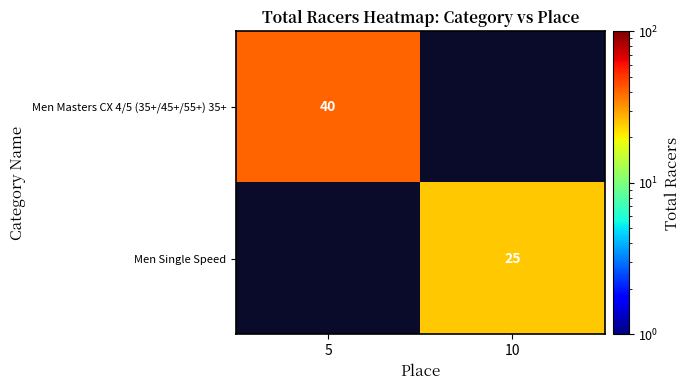

The value of Men Masters CX 4/5 (35+/45+/55+) 35+ at 5 is 18. True or false?

False